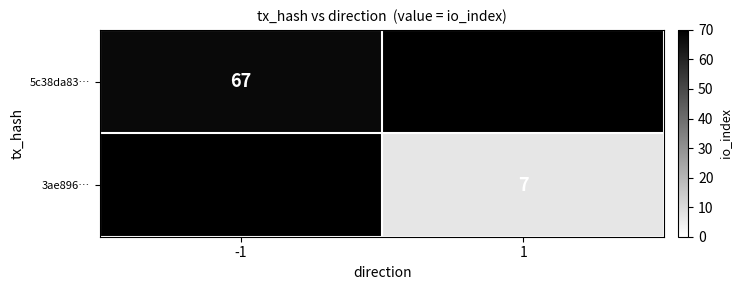

The value of 5c38da83… at -1 is 16. True or false?

False